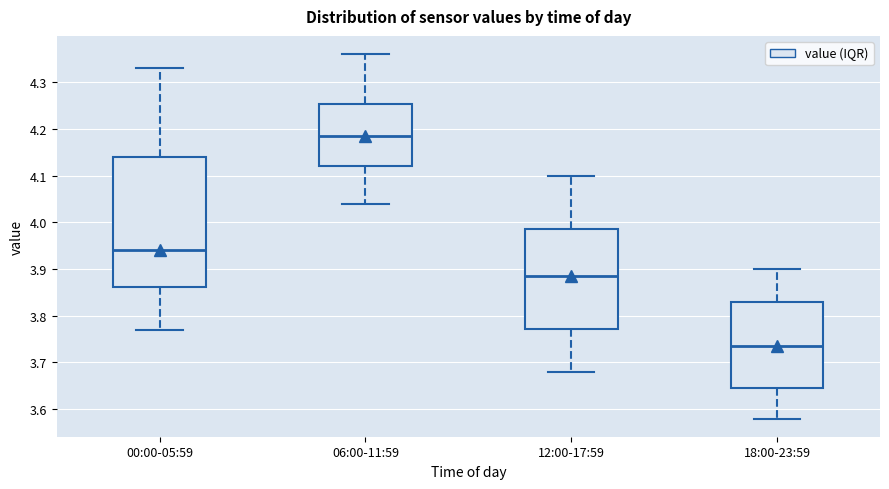

Where does the lower whisker of the box for 12:00-17:59 end on the y-axis? The values are not printed on the chart, so give them approximately, as read against the axis.

3.68